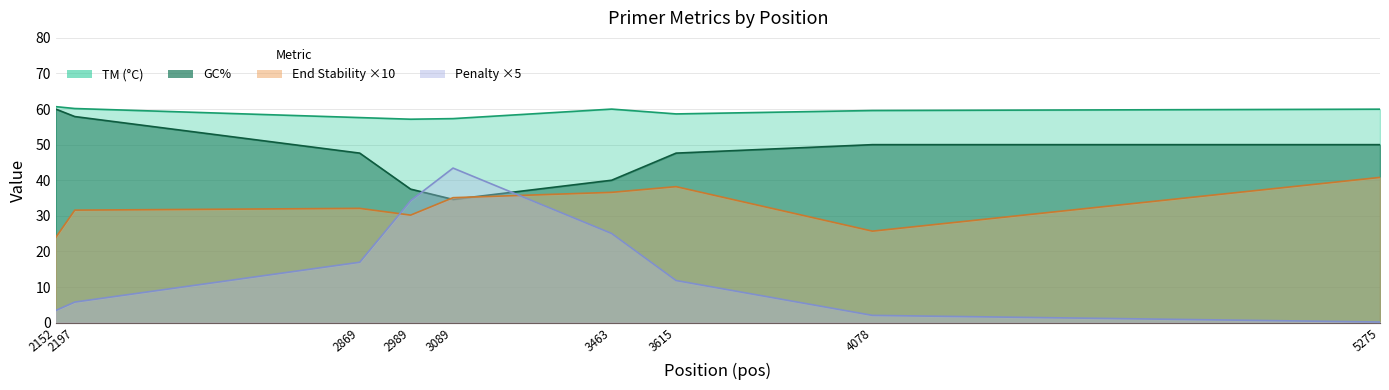

Reading right to left, what are all the values shown in this chart?

TM: 60.0	59.6	58.6	60.0	57.3	57.1	57.6	60.2	60.7
GC_PERCENT: 50.0	50.0	47.6	40.0	34.6	37.5	47.6	57.9	60.0
END_STABILITY: 40.8	25.7	38.2	36.6	35.1	30.2	32.1	31.6	23.9